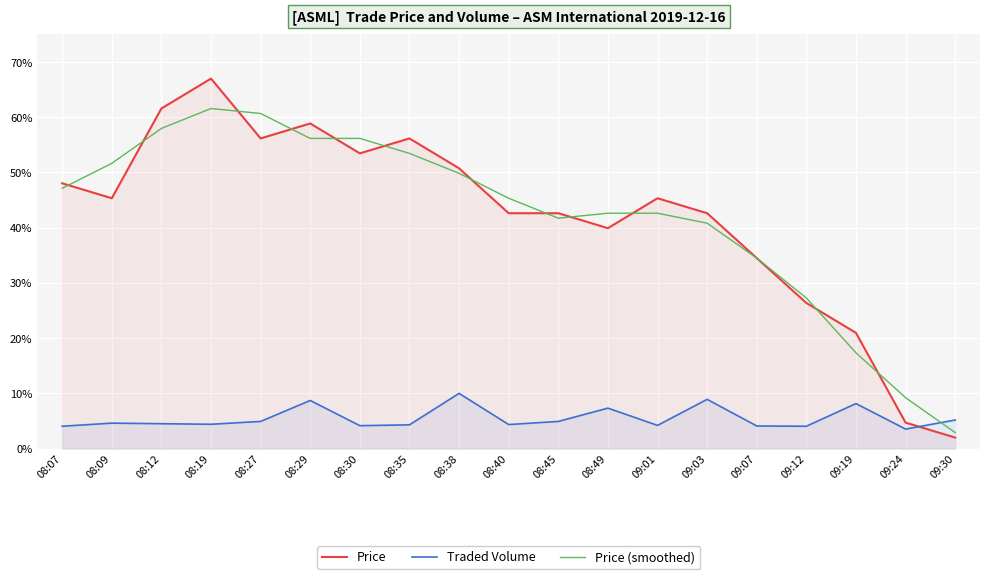

Rank the categories by Price (smoothed) value from highest to lowest.

08:19, 08:27, 08:12, 08:29, 08:30, 08:35, 08:09, 08:38, 08:07, 08:40, 08:49, 09:01, 08:45, 09:03, 09:07, 09:12, 09:19, 09:24, 09:30